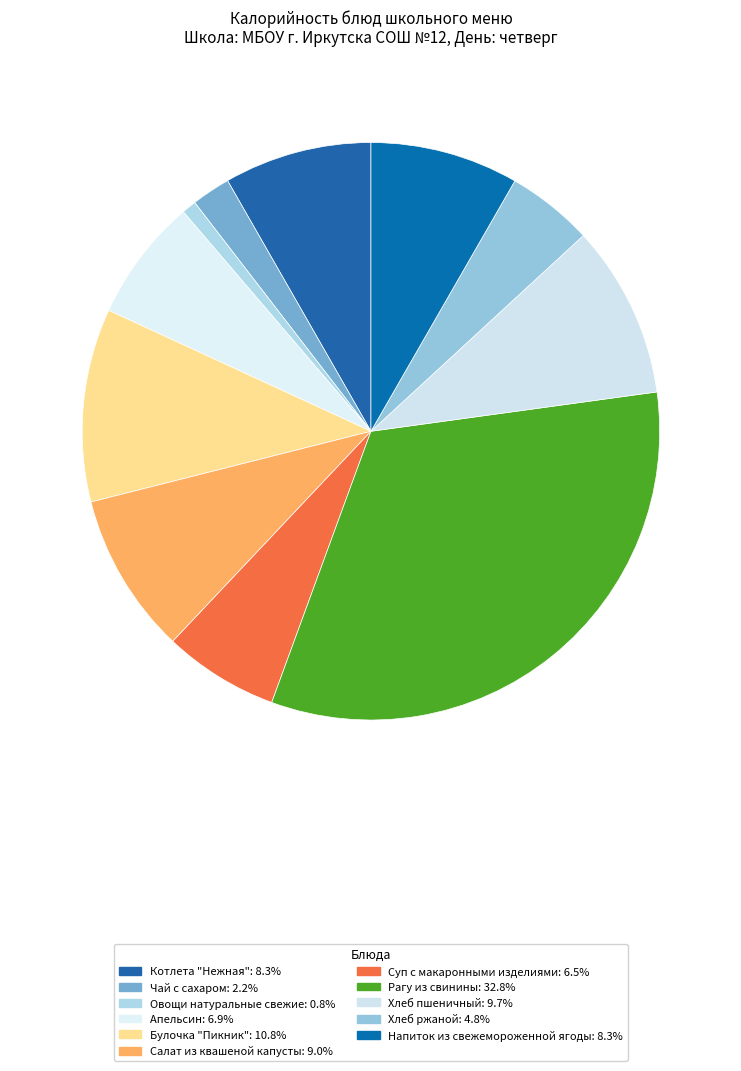

What is the largest slice in the pie chart?

Рагу из свинины